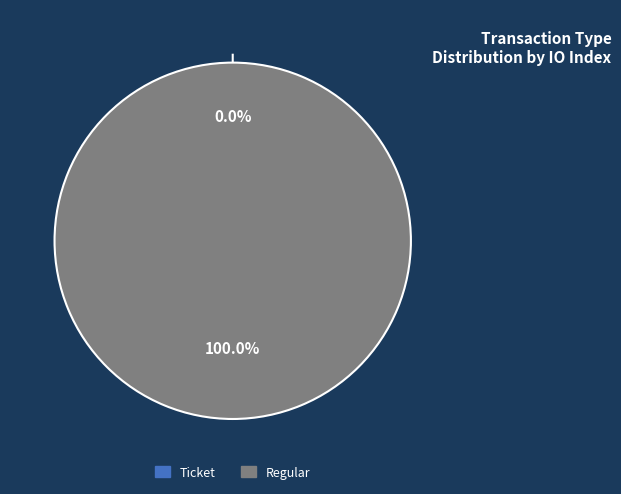

To the nearest percent, what is the combined percentage of Ticket and Regular?

100%